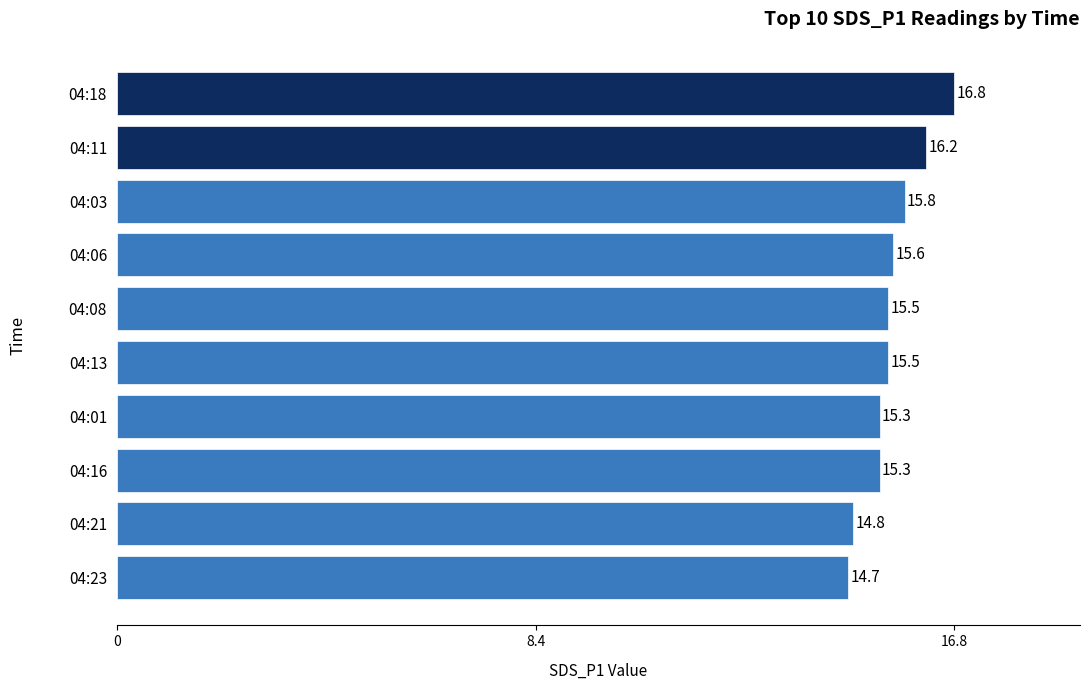

What is the label of the 1st bar from the top?

04:18